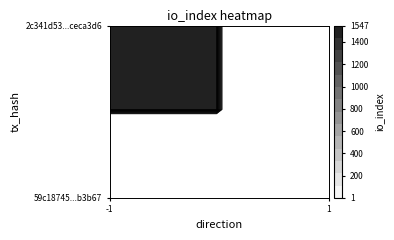

The value of 59c18745a387e003b9b2cb0842191cfb99d3b67 at direction is 1. True or false?

True